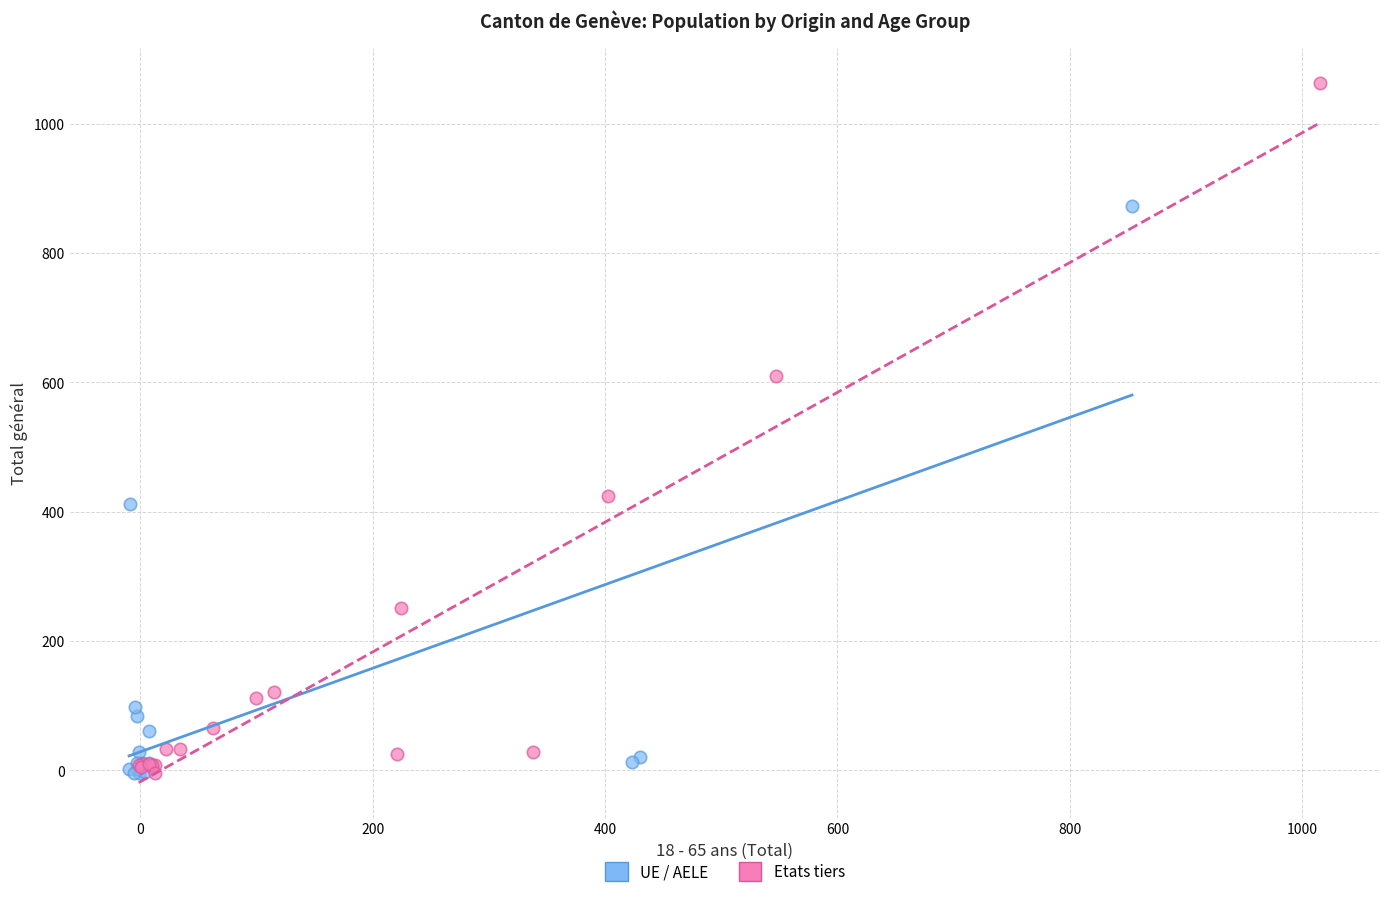

Which series reaches the maximum Y coordinate?

Etats tiers